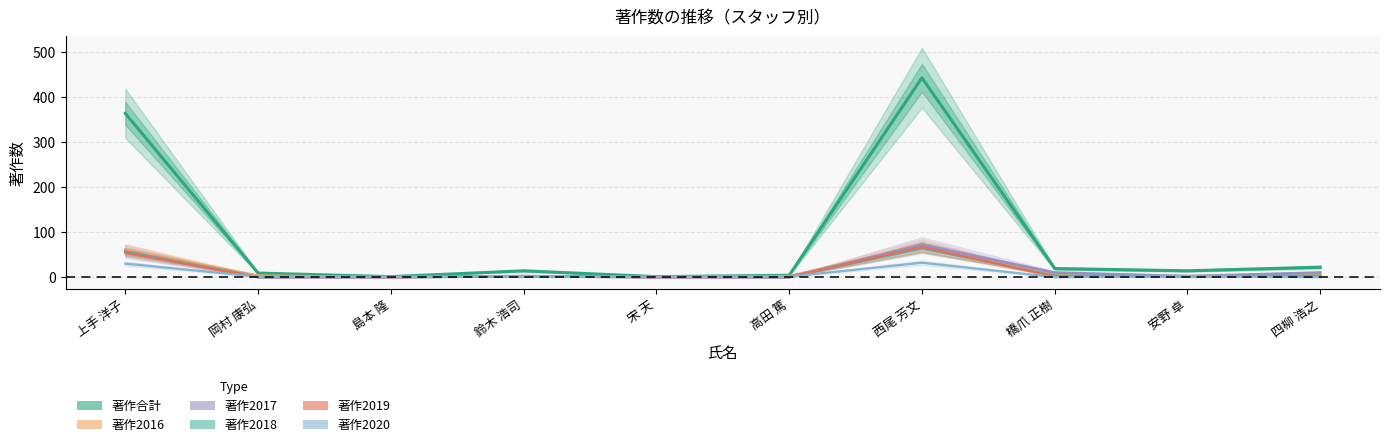

Which category has the lowest value across all series?

島本 隆